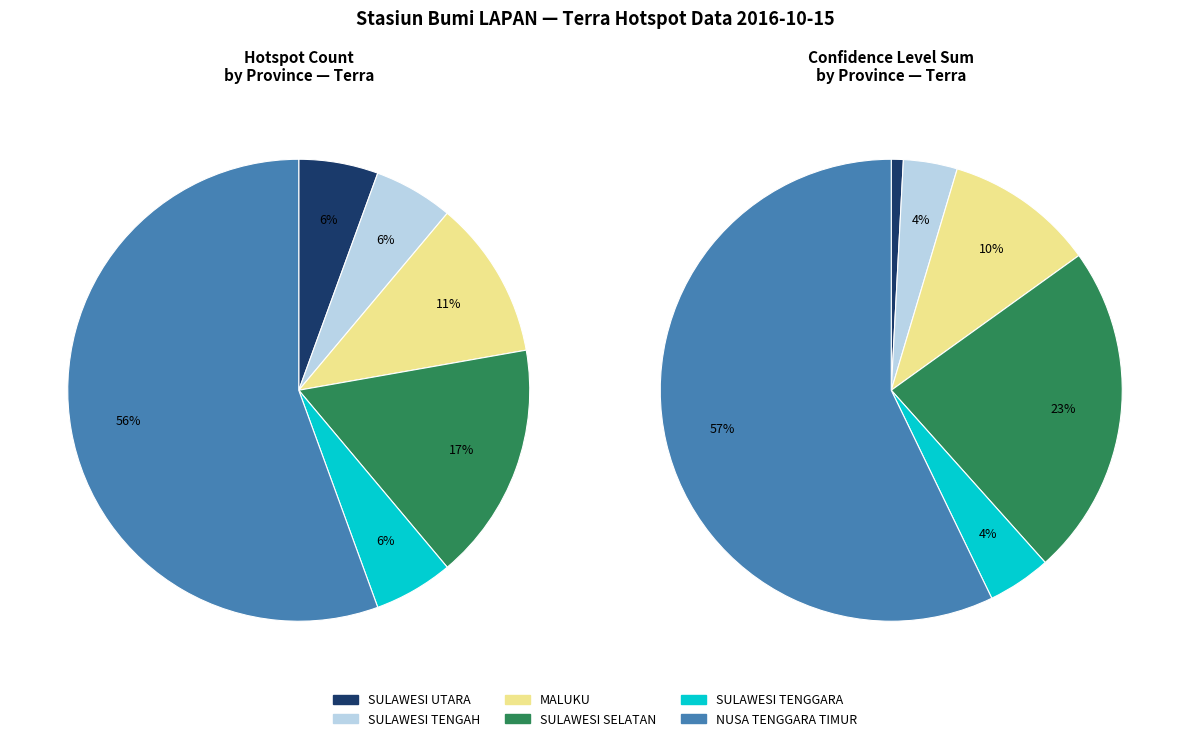

To the nearest percent, what is the difference between the NUSA TENGGARA TIMUR and SULAWESI TENGGARA slice percentages?

53%